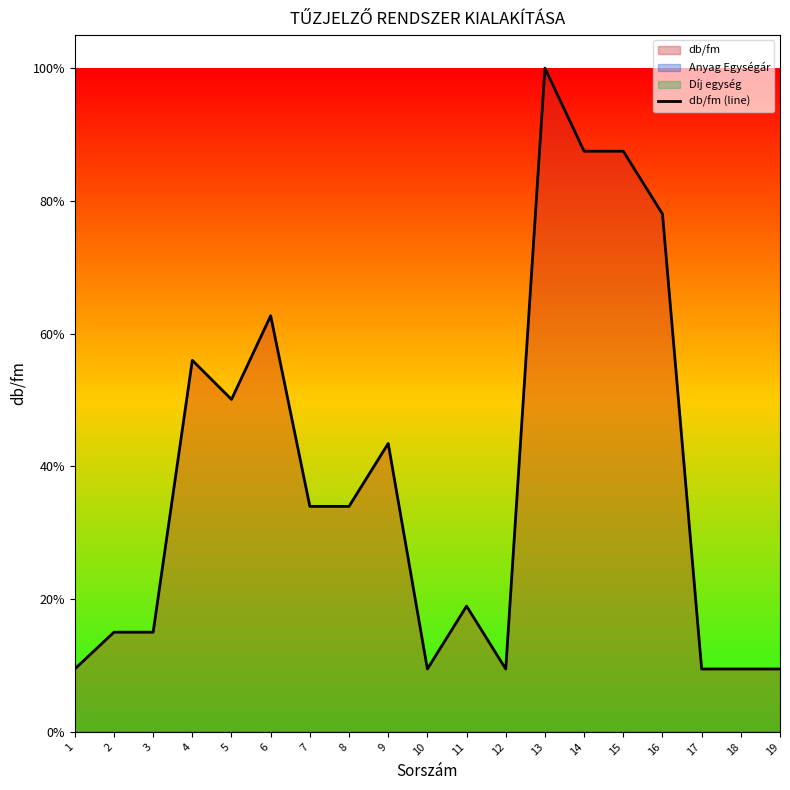

Read the value at 11.

0.2